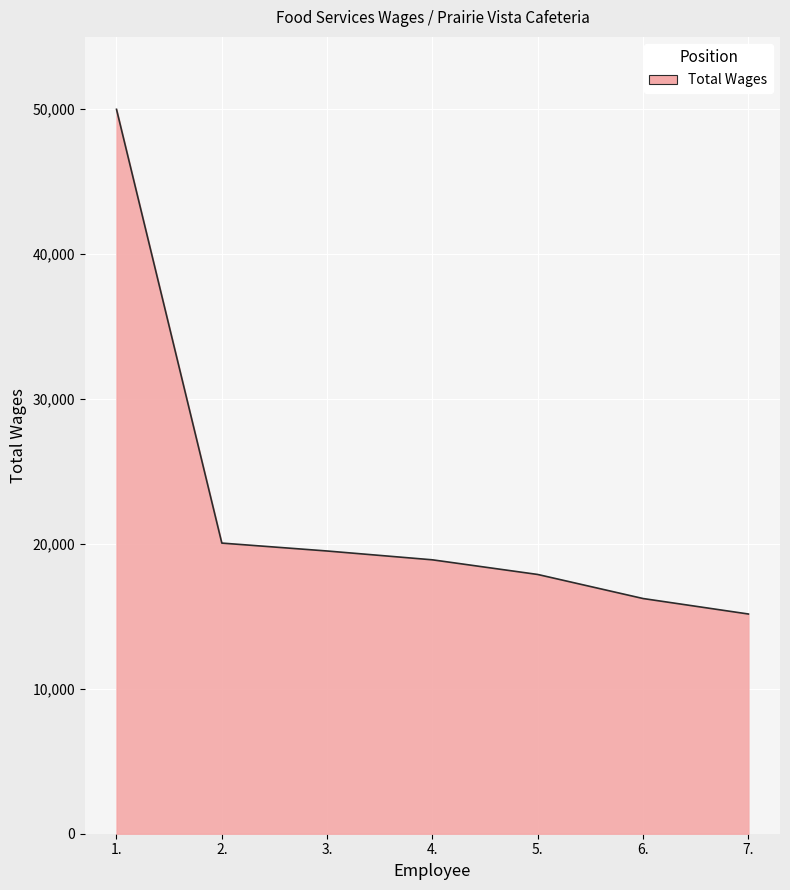

Between 5. and 6., which is larger?

5.